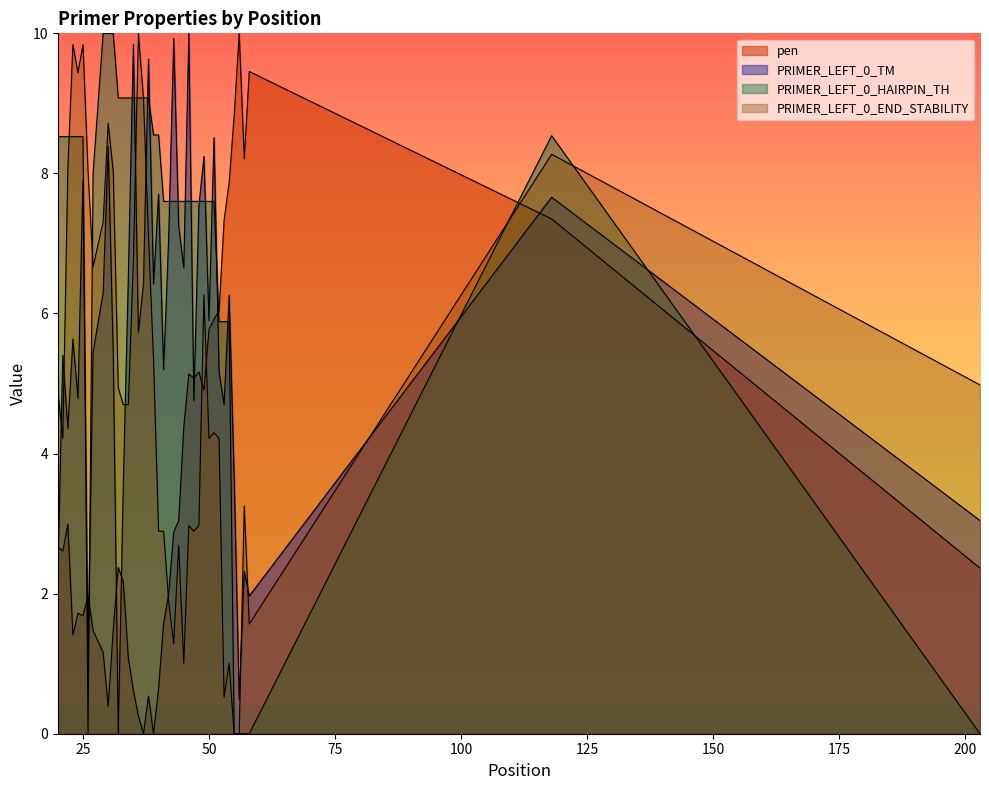

Reading left to right, extract all data points from this chart.

pen: 2.7	2.6	3.0	1.4	1.7	1.7	2.0	1.5	1.2	0.4	1.5	2.4	2.2	1.1	0.6	0.3	0.0	0.5	0.0	0.6	1.6	2.0	2.9	3.0	4.4	5.1	5.1	5.2	4.9	5.8	5.9	6.0	7.3	7.9	8.8	10.0	8.2	9.5	7.3	2.4
PRIMER_LEFT_0_TM: 2.2	5.4	4.4	5.6	4.8	7.9	1.1	5.4	6.3	8.4	5.4	0.0	3.6	6.5	9.8	5.7	6.4	9.6	6.4	7.7	5.2	7.1	9.9	7.2	6.7	10.0	4.8	7.5	8.2	5.9	8.5	5.2	4.7	6.3	3.7	0.5	2.3	2.0	7.7	3.0
PRIMER_LEFT_0_HAIRPIN_TH: 8.5	8.5	8.5	8.5	8.5	8.5	0.0	8.0	10.0	10.0	10.0	9.1	9.1	9.1	9.1	9.1	9.1	9.1	8.5	8.5	7.6	7.6	7.6	7.6	7.6	7.6	7.6	7.6	7.6	7.6	7.6	5.9	5.9	5.9	0.0	0.0	0.0	0.0	8.5	0.0
PRIMER_LEFT_0_END_STABILITY: 4.9	4.2	8.1	9.8	9.4	9.8	8.0	6.7	7.3	8.7	8.0	4.9	4.7	4.7	6.7	10.0	9.1	7.1	5.3	2.9	2.9	1.9	1.3	2.7	1.0	3.0	2.9	3.0	6.3	4.2	4.3	4.2	0.5	1.0	0.0	0.0	3.3	1.6	8.3	5.0